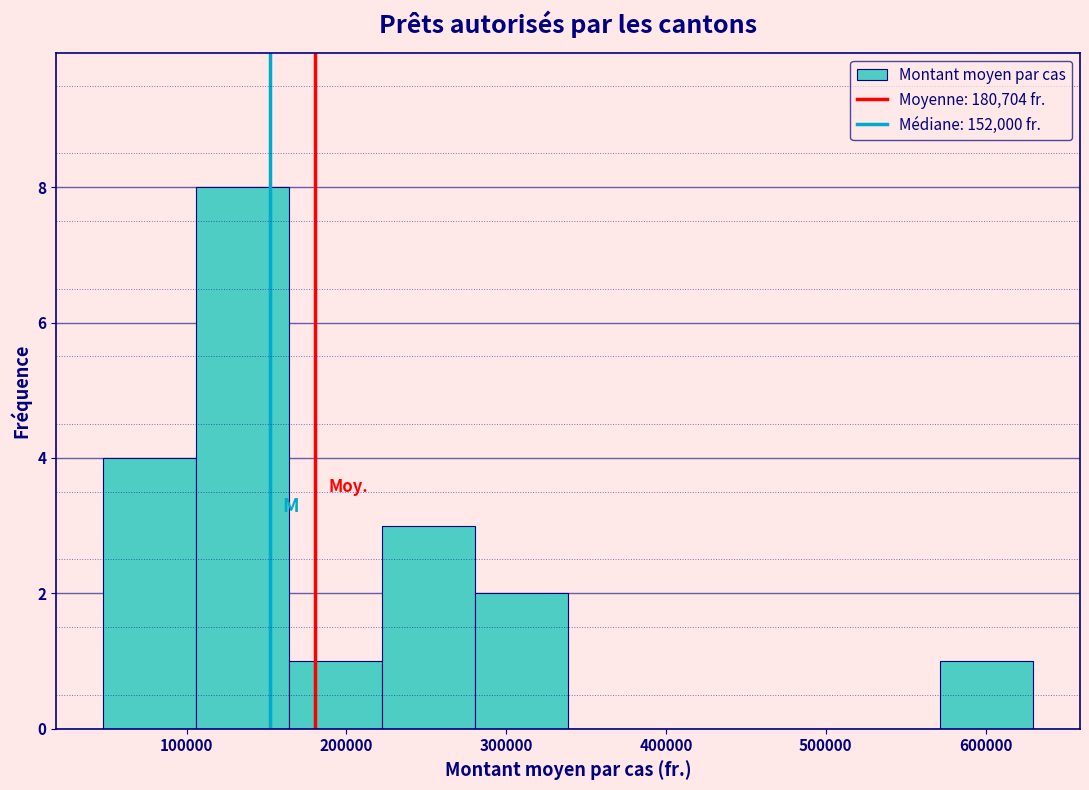

Which range on the x-axis has the tallest bar?

110000 to 160000